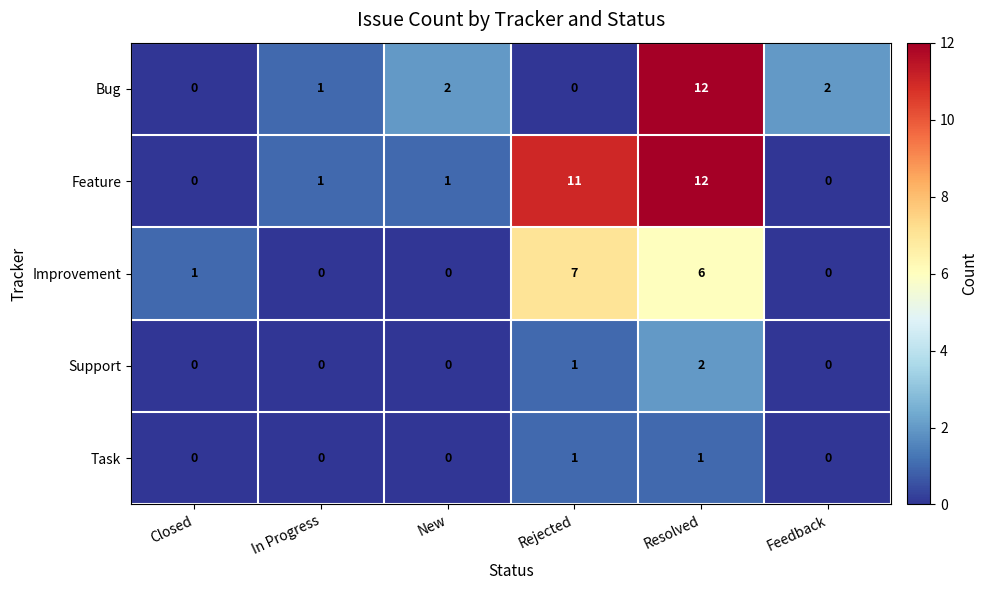

How many values in Improvement are above zero?

3